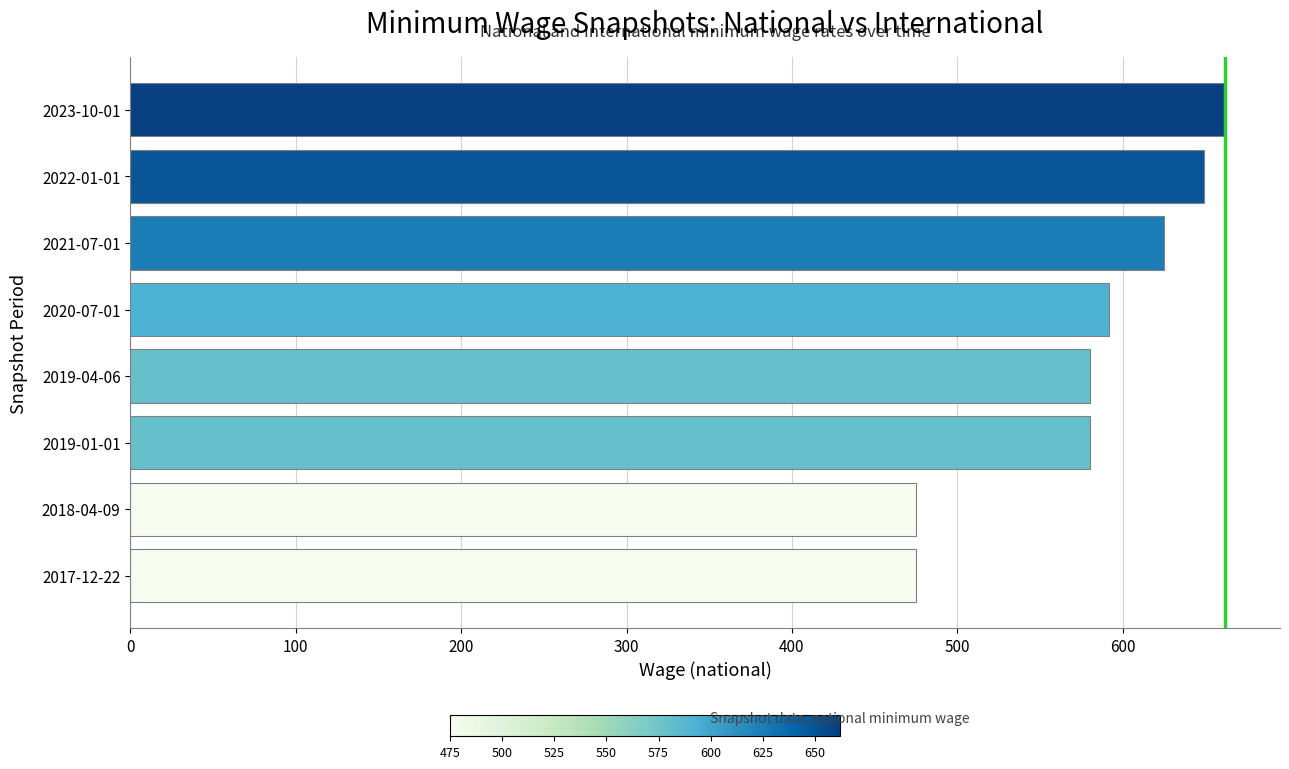

Count the number of categories in the chart.

8